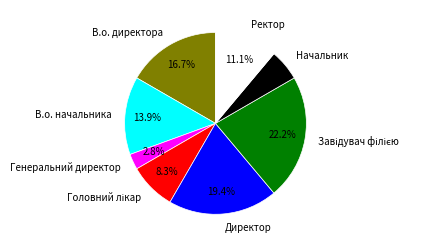

What percentage do В.о. начальника and Директор together represent?

33.3%